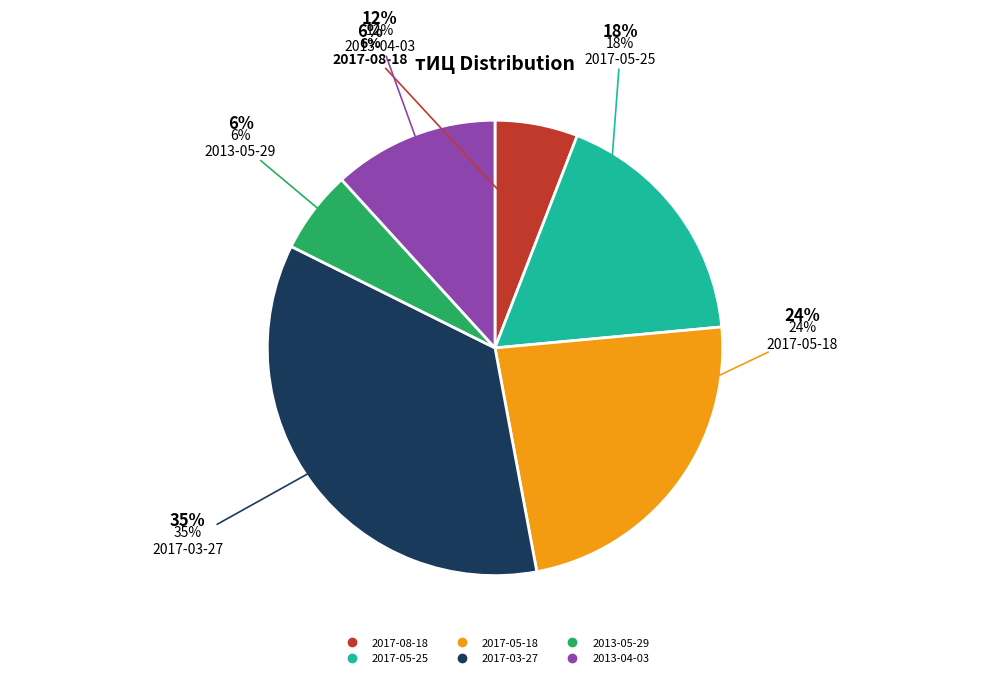

Is there a majority slice in this chart?

No